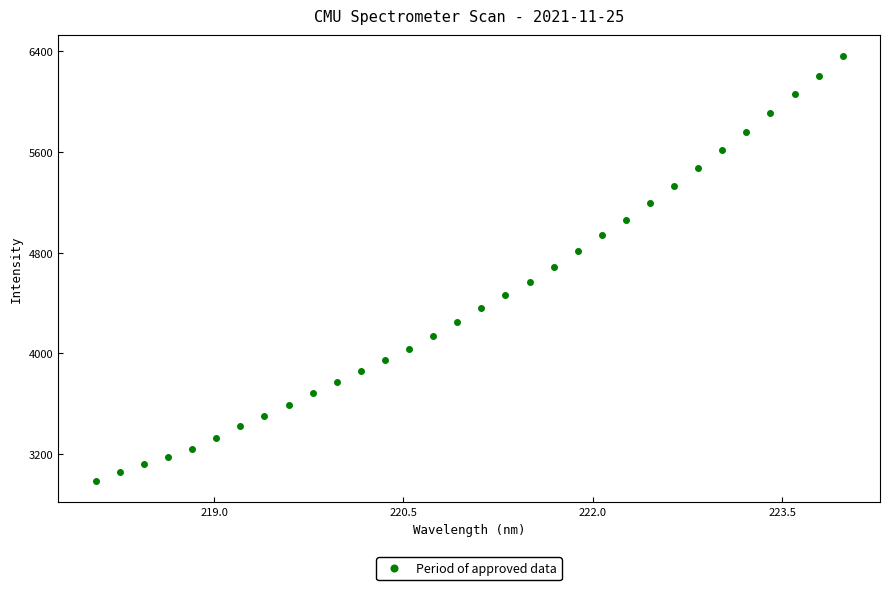

What is the range of X values (max minus min)?

5.9